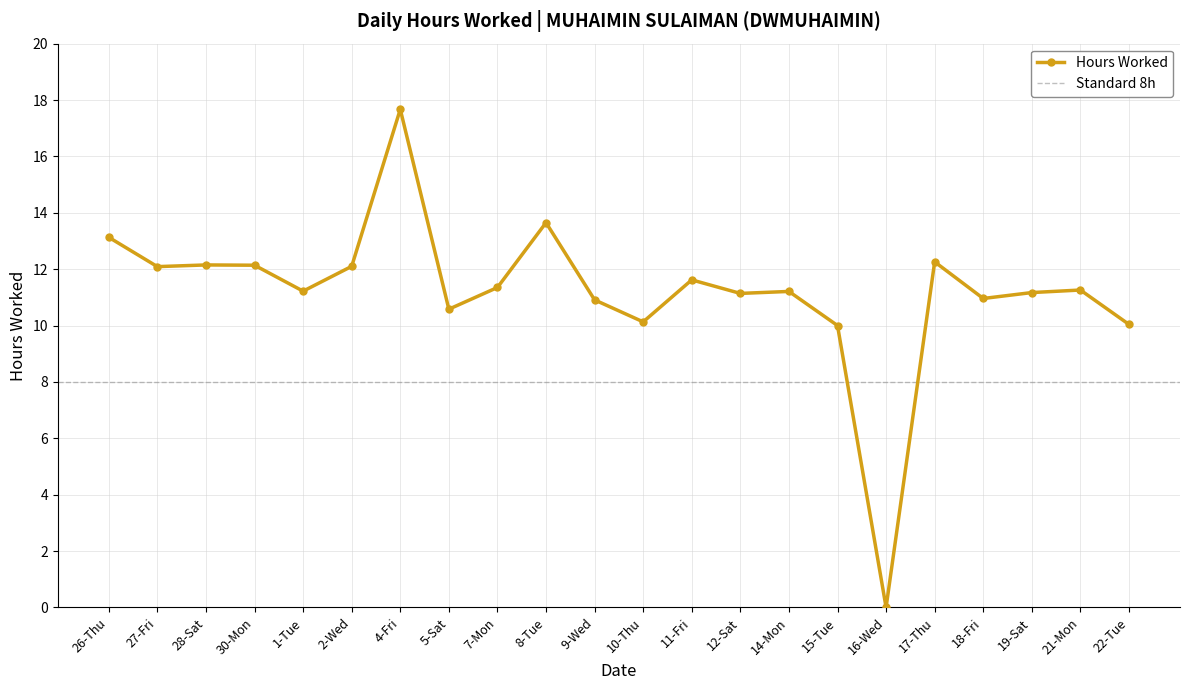

At which category does the chart reach its peak across all series?

4-Fri